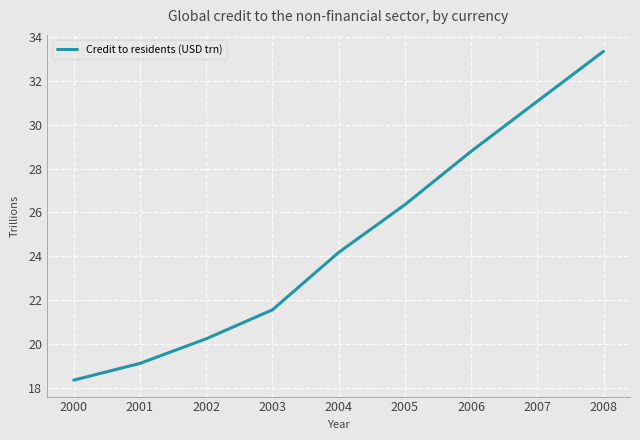

What is the change in value from 2000 to 2004?

+5.8